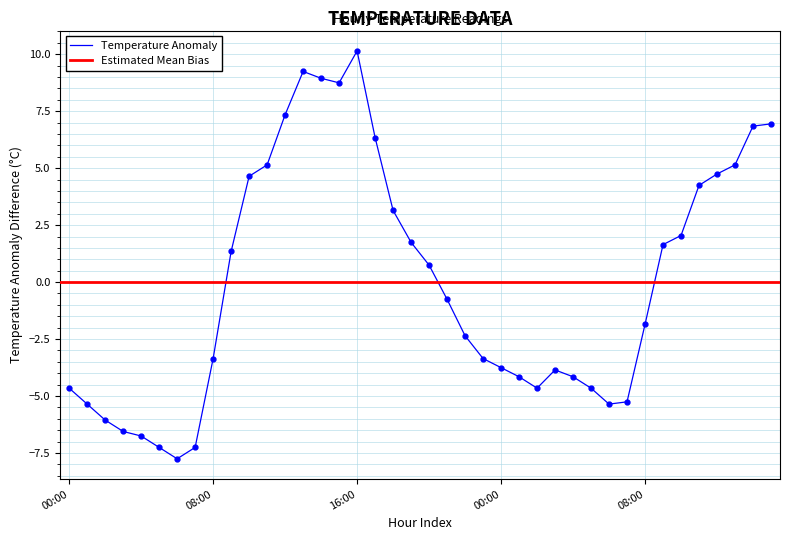

Is this an area chart (filled region under the line)?

No